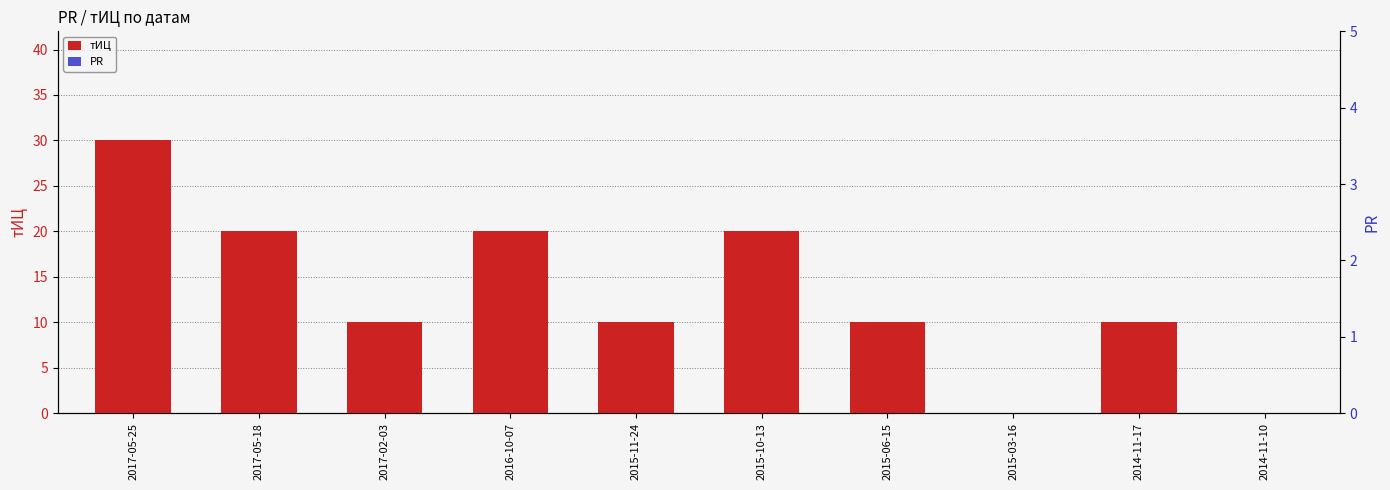

Which category has the highest value across all series?

2017-05-25